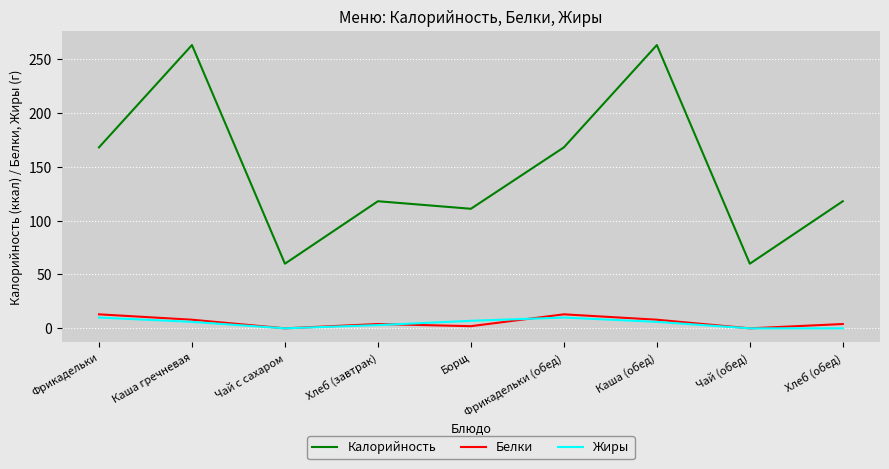

What is the difference between the maximum and second lowest values in the Белки series?

13